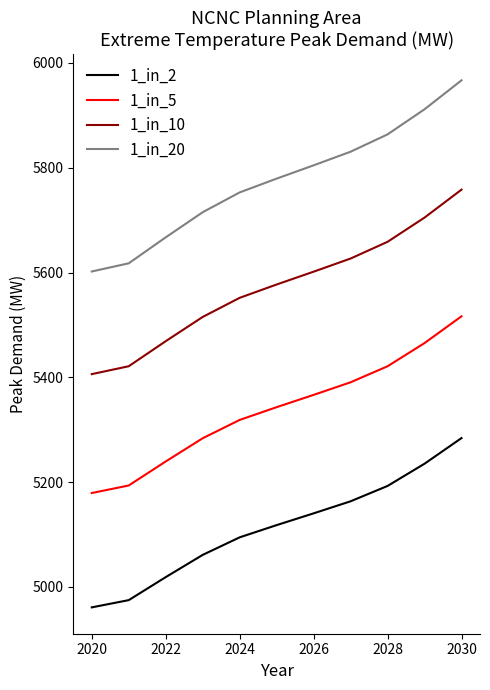

Reading left to right, what are all the values shown in this chart?

1_in_2: 4961.1	4974.9	5018.7	5061.2	5094.7	5118.0	5140.5	5163.5	5192.8	5235.2	5284.1
1_in_5: 5179.2	5193.7	5239.5	5283.8	5318.7	5343.1	5366.5	5390.6	5421.1	5465.4	5516.5
1_in_10: 5406.1	5421.2	5469.0	5515.3	5551.8	5577.2	5601.7	5626.8	5658.7	5704.9	5758.2
1_in_20: 5602.0	5617.6	5667.2	5715.1	5752.9	5779.3	5804.6	5830.6	5863.7	5911.6	5966.9